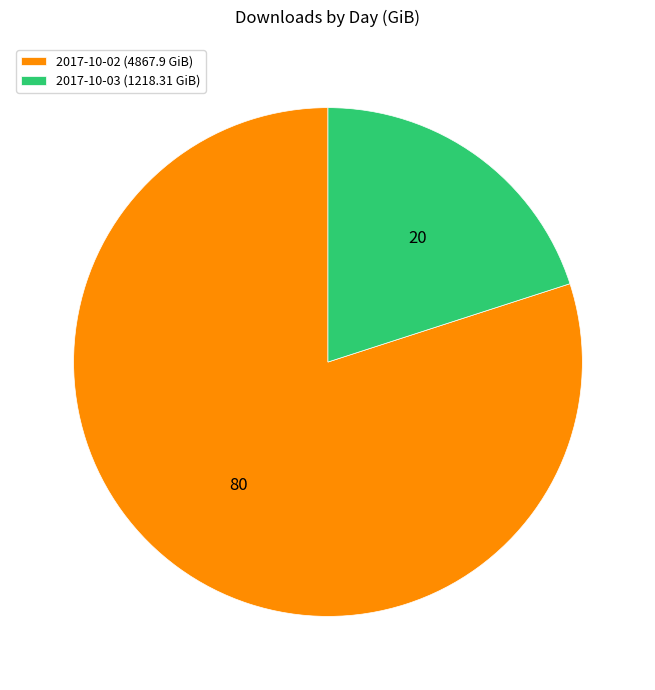

Rank the categories by value from lowest to highest.

2017-10-03, 2017-10-02